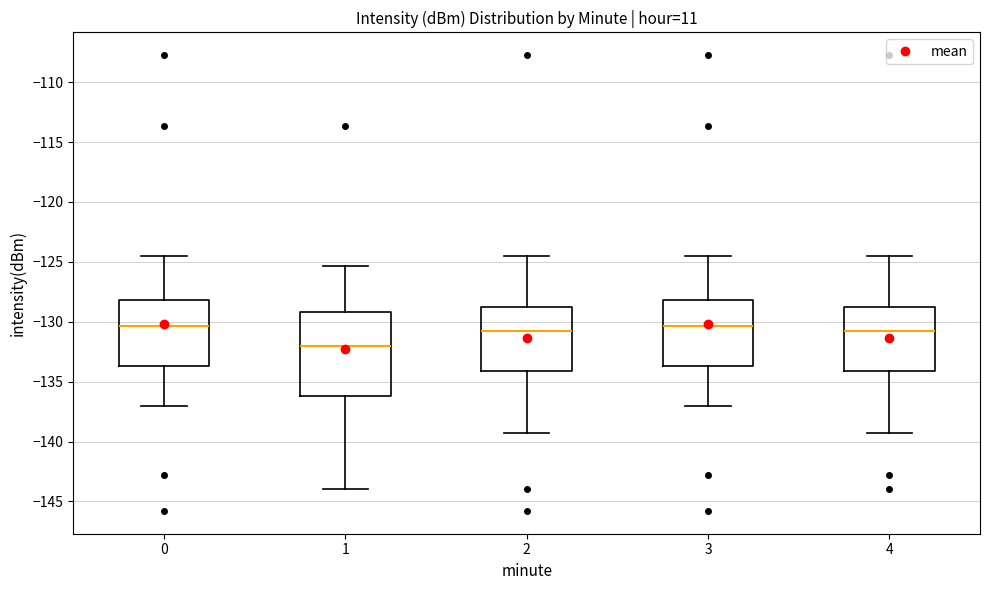

Reading left to right, transcribe this box plot: for each box, give where its median line is, the range the box spans, and where its two whiskers end, as read against the y-axis. The values are not printed on the chart, so give them approximately, as read against the axis.

0: median -130.5, box -133.5 to -128.0, whiskers -137.0 to -124.5
1: median -132.0, box -136.0 to -129.0, whiskers -144.0 to -125.5
2: median -131.0, box -134.0 to -129.0, whiskers -139.5 to -124.5
3: median -130.5, box -133.5 to -128.0, whiskers -137.0 to -124.5
4: median -131.0, box -134.0 to -129.0, whiskers -139.5 to -124.5